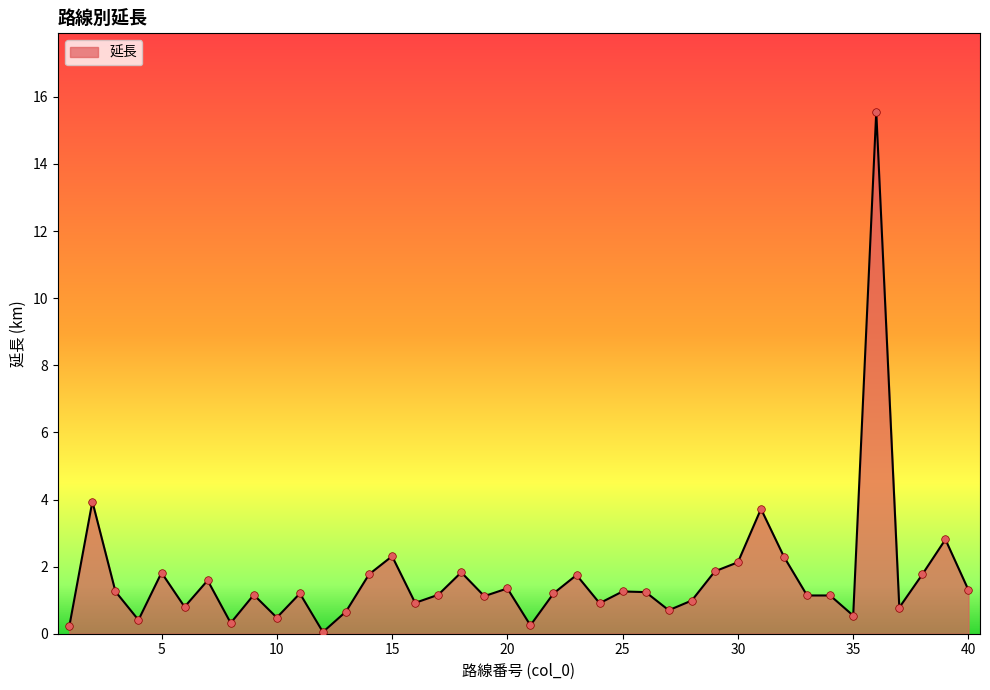

What is the difference between the maximum and minimum values?

15.5